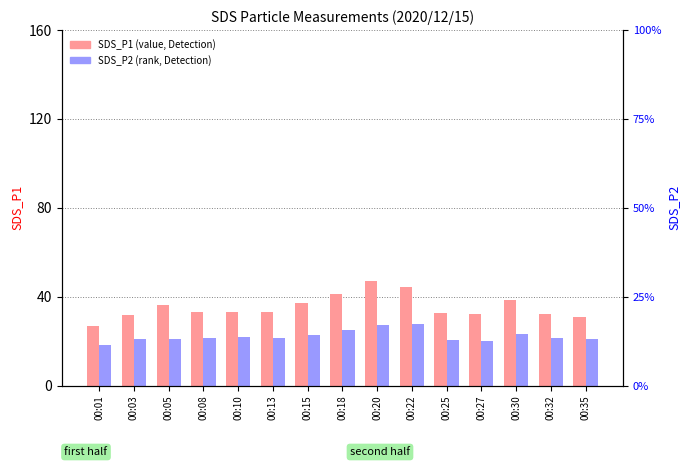

What is the total value across all series at 00:08?

54.3